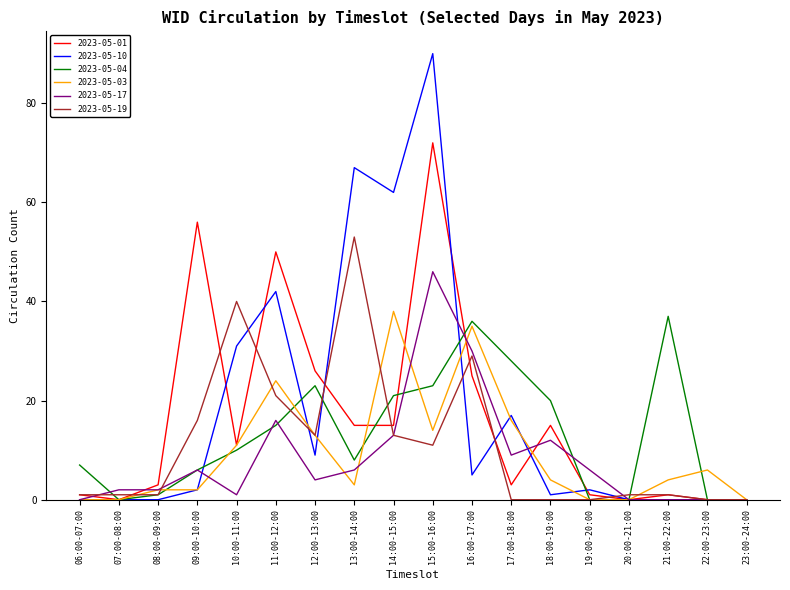

At how many categories does at least one series exceed 69?

1